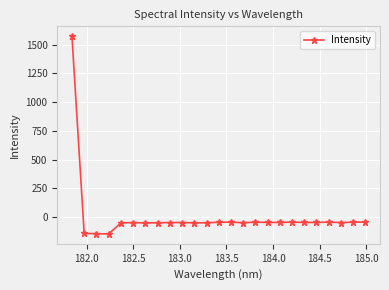

What is the average value?

5.7